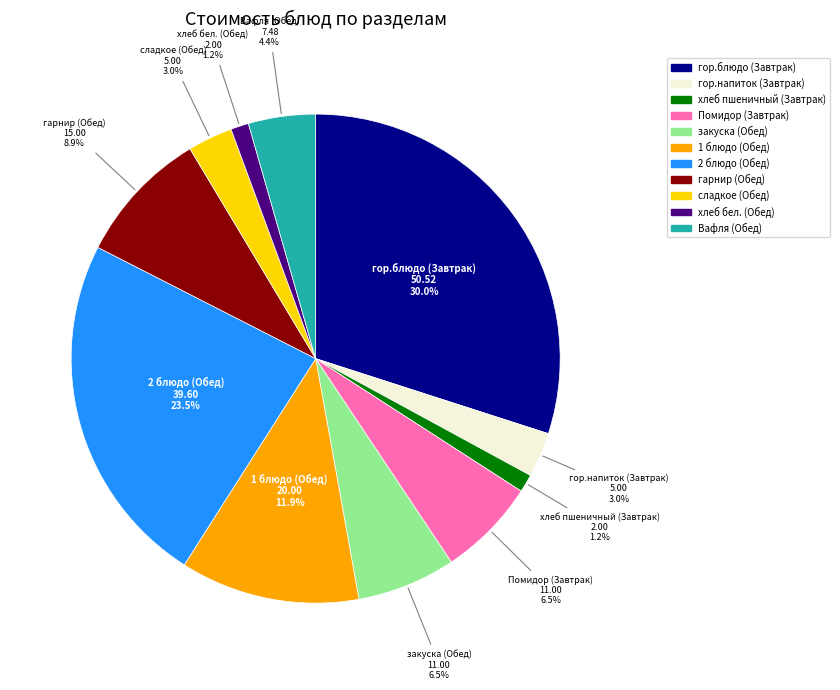

Is there any slice that represents more than half of the pie?

No